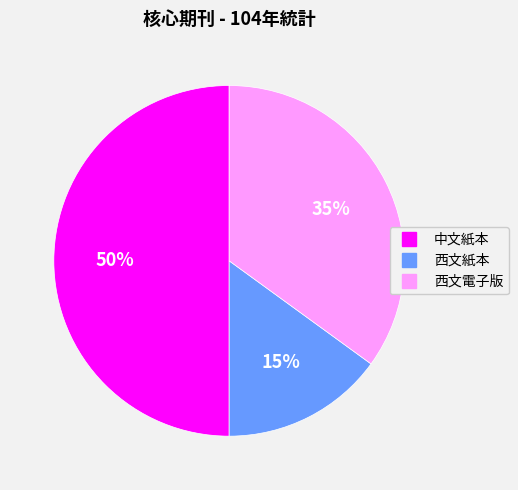

Is it true that 西文紙本 is 3% of the pie?

False